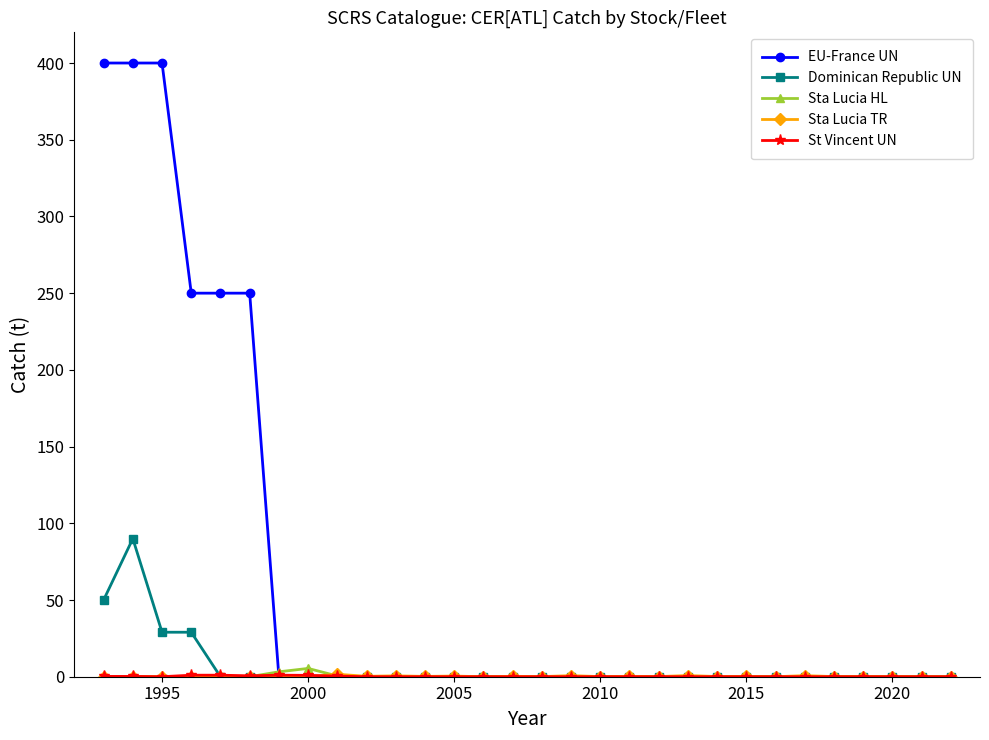

Which series has the largest range (max minus min)?

EU-France UN